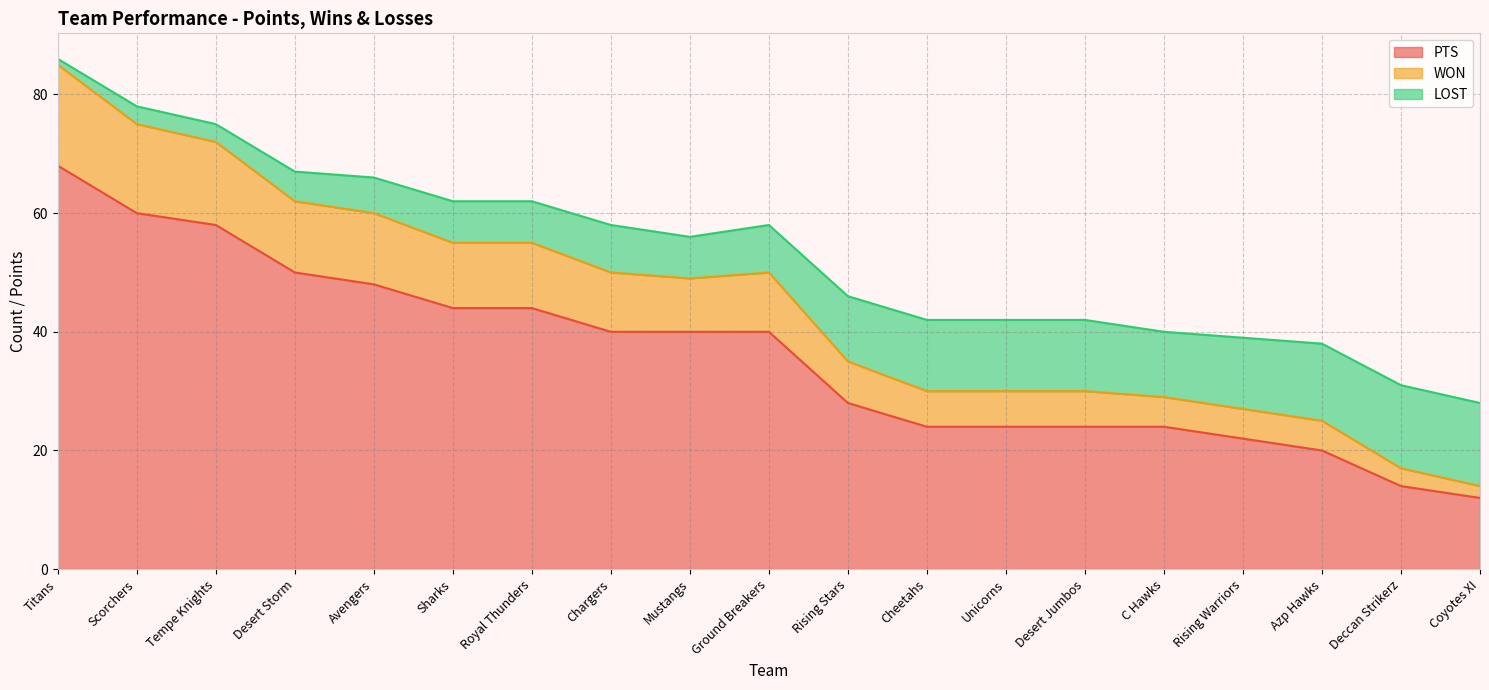

True or false: PTS has a value of 14 at Scorchers.

False